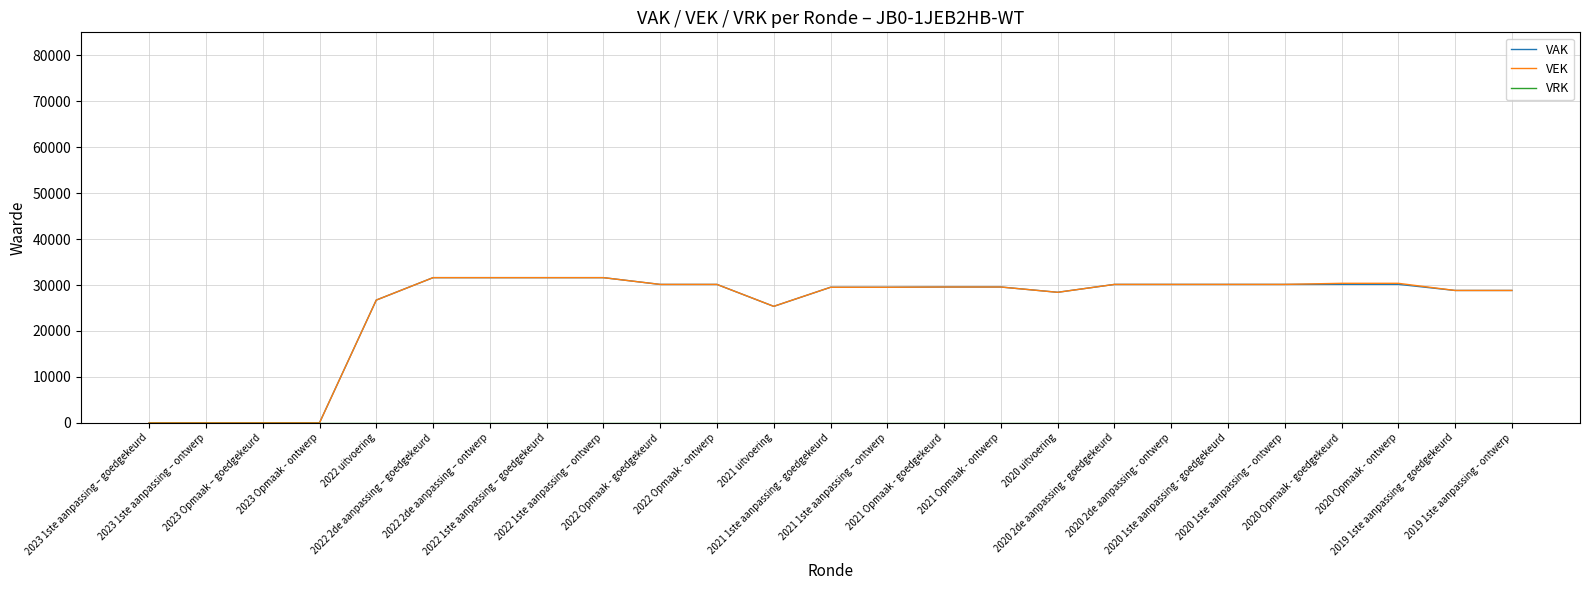

Does the chart display data point markers on the line(s)?

No